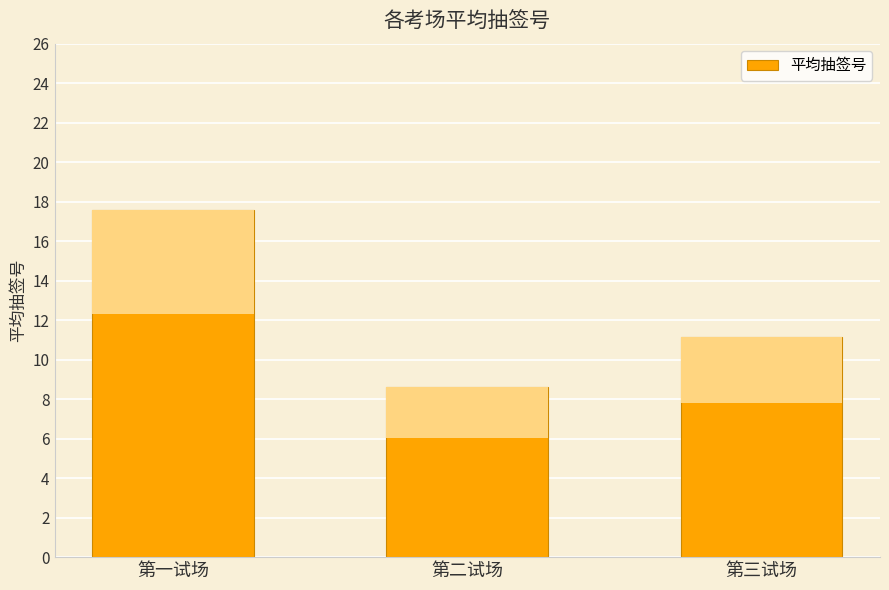

Which category has the highest value across all series?

第一试场